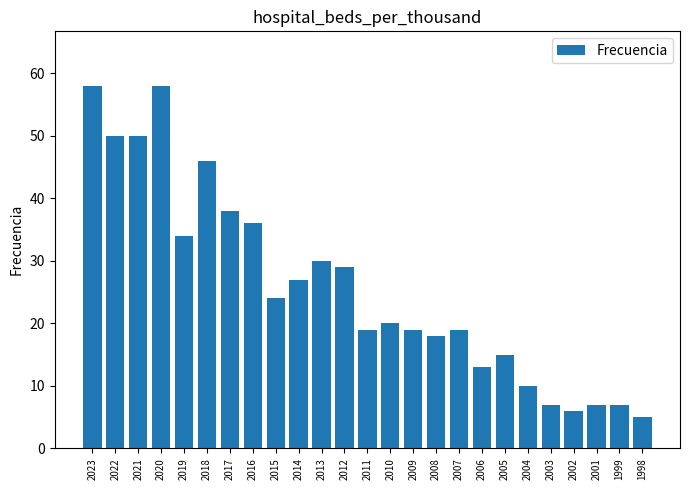

Is it true that the value at 1998 is 5?

True